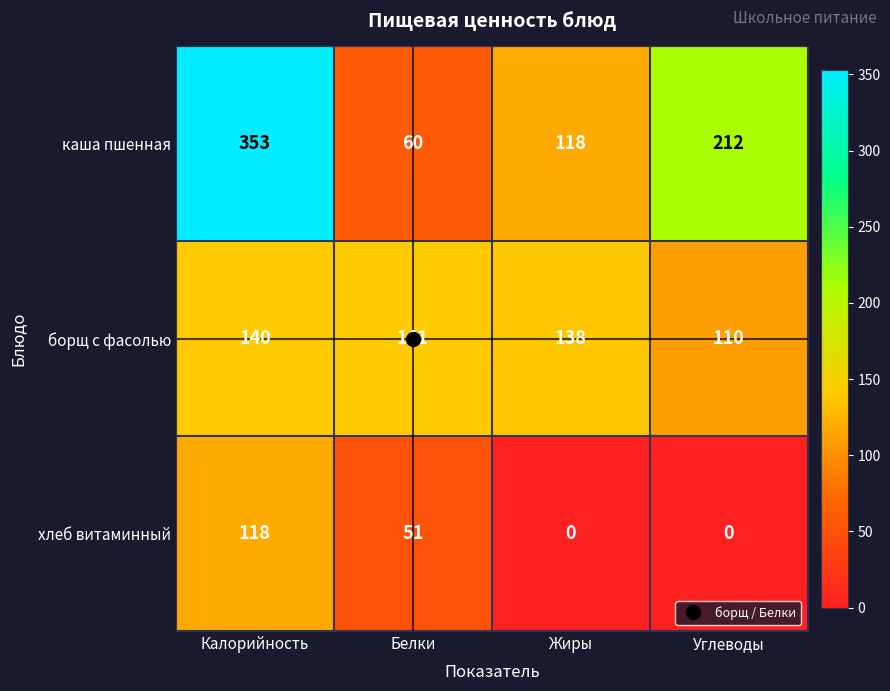

What is the average value of the каша пшенная series?

186